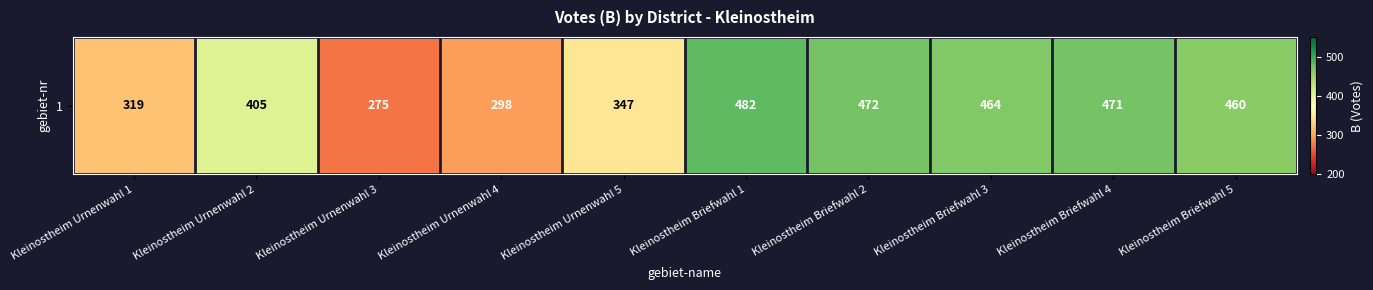

Which label corresponds to the largest value in the chart?

Kleinostheim Briefwahl 1